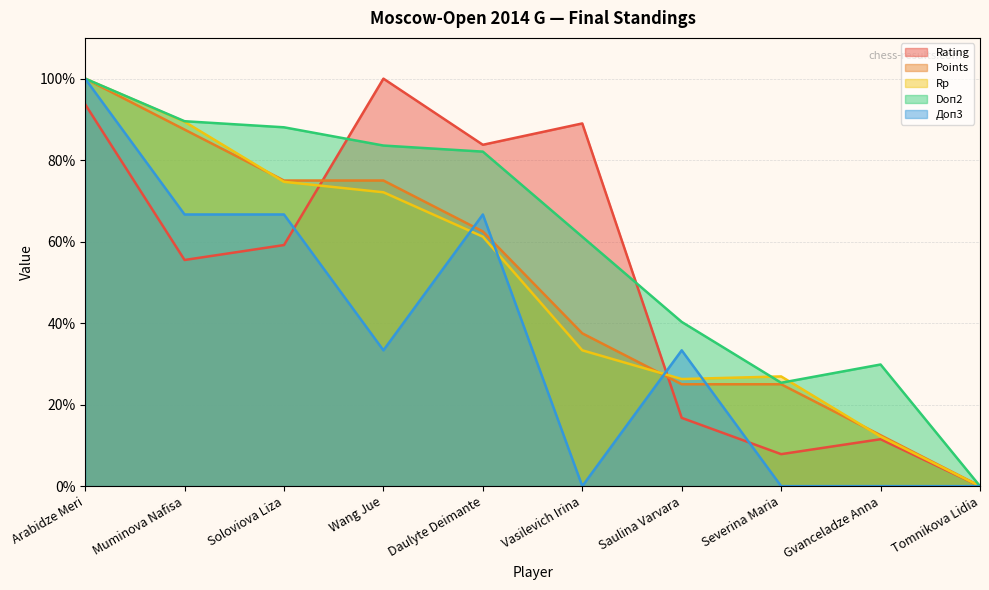

List the series in order of their peak value, lowest first.

Rating, Points, Rp, Doп2, Доп3